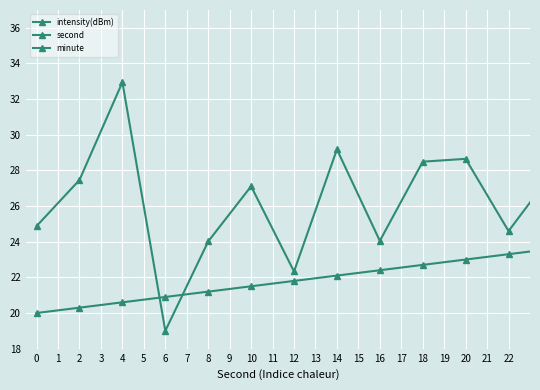

What is the total value across all series at 18?

78.5